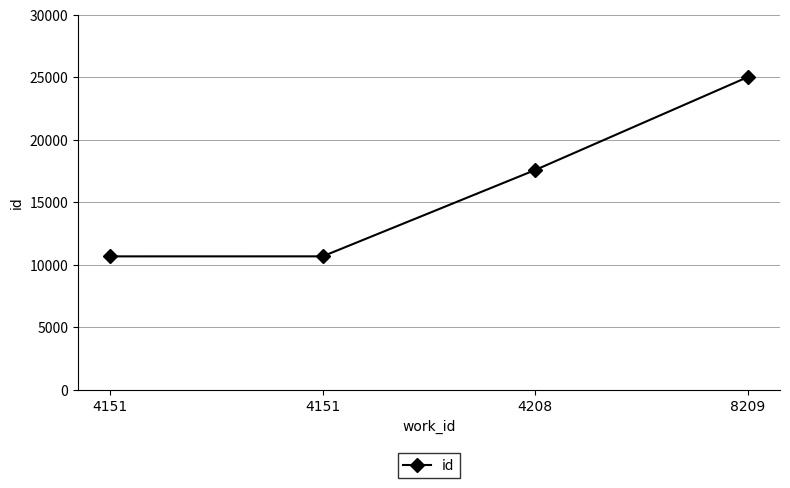

Which has a higher value, 4208 or 8209?

8209